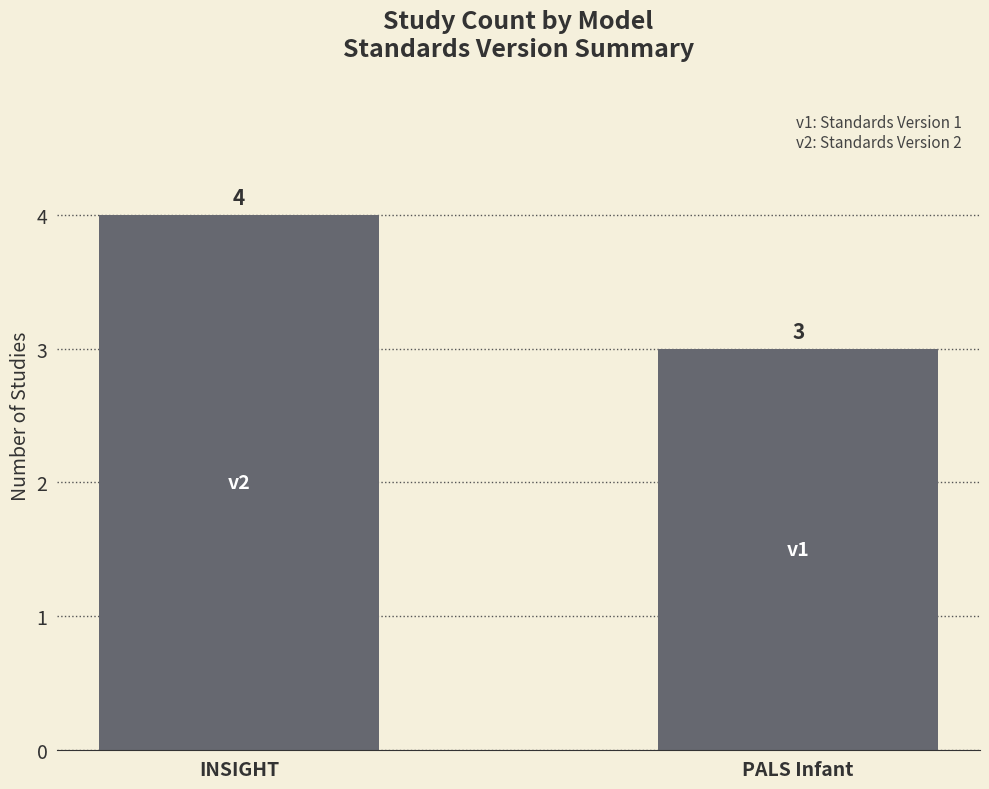

Rank the categories by value from lowest to highest.

PALS Infant, INSIGHT